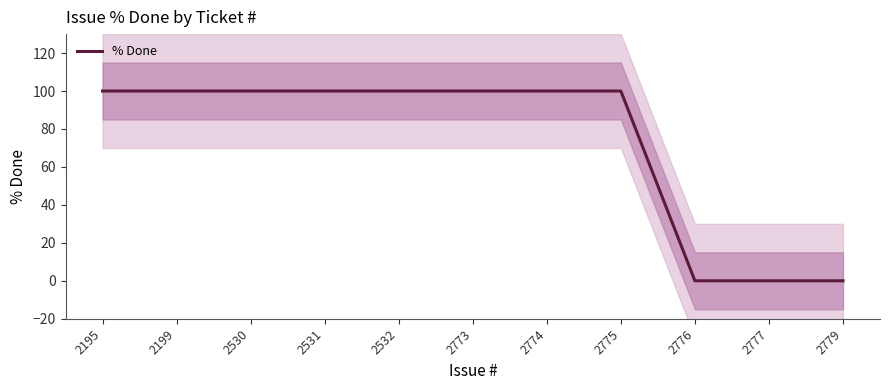

Read the value at 2775.

100